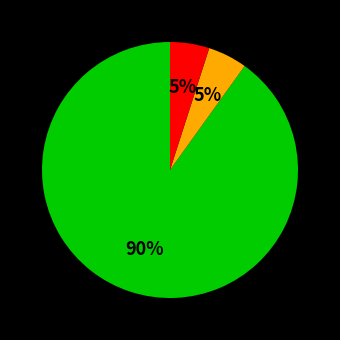

Is there a majority slice in this chart?

Yes